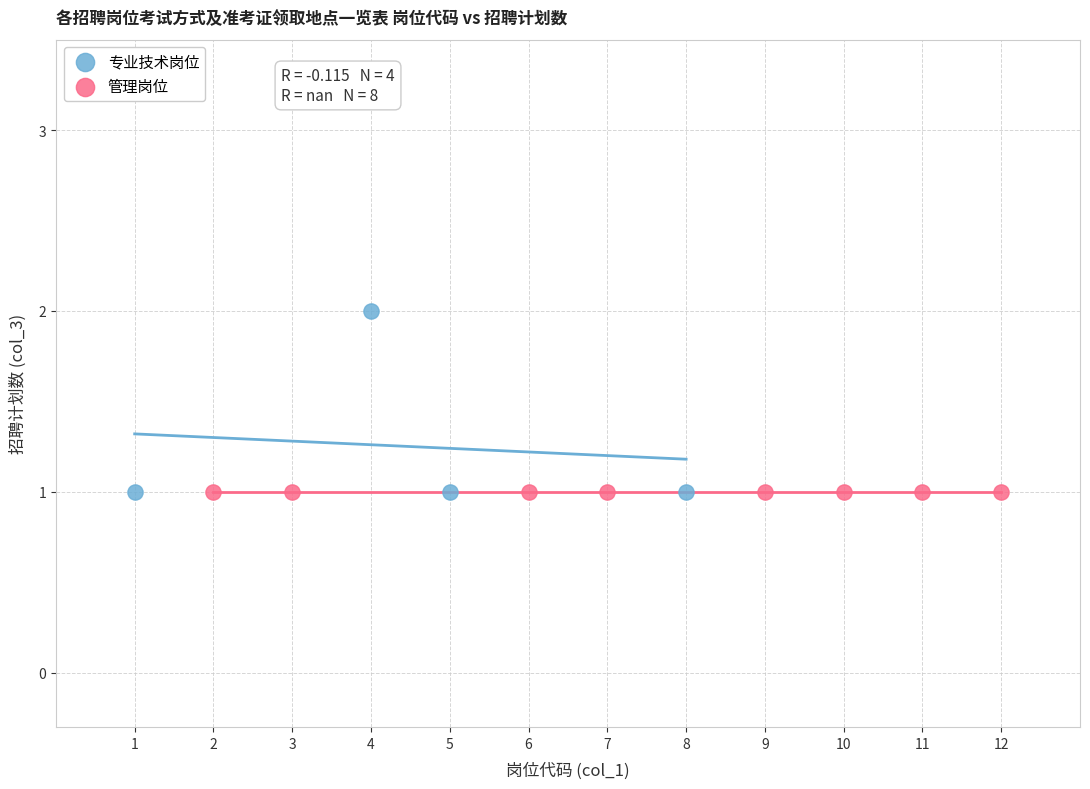

Which series contains the highest Y value?

专业技术岗位